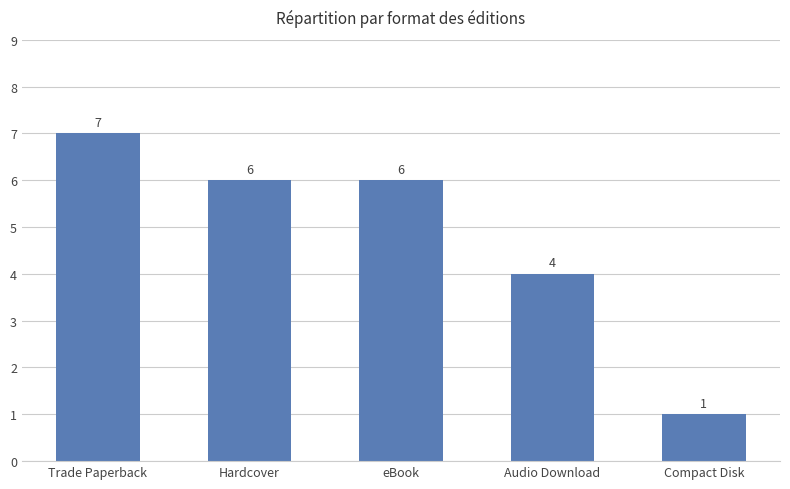

Approximately how many times larger is the value at Audio Download compared to Trade Paperback?

0.6